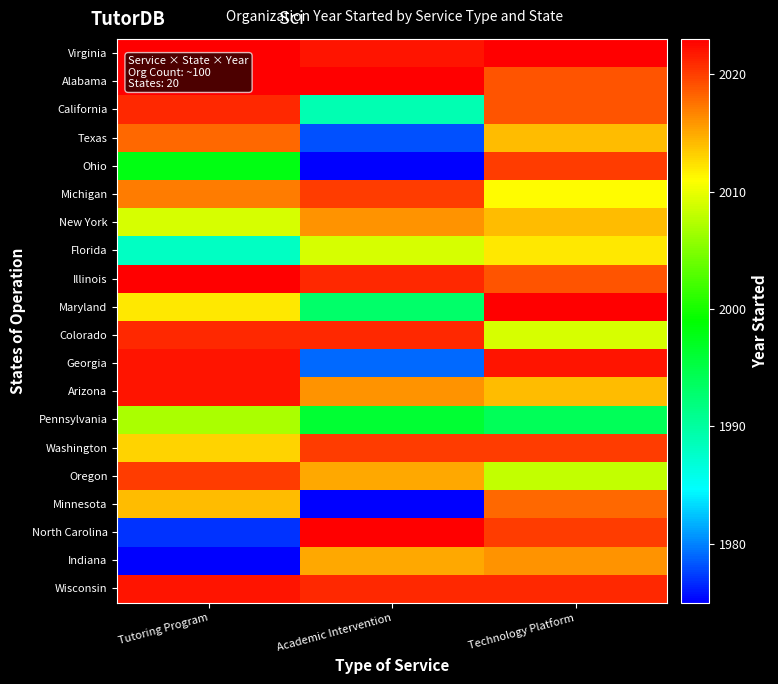

Which series has the widest spread of values?

Ohio